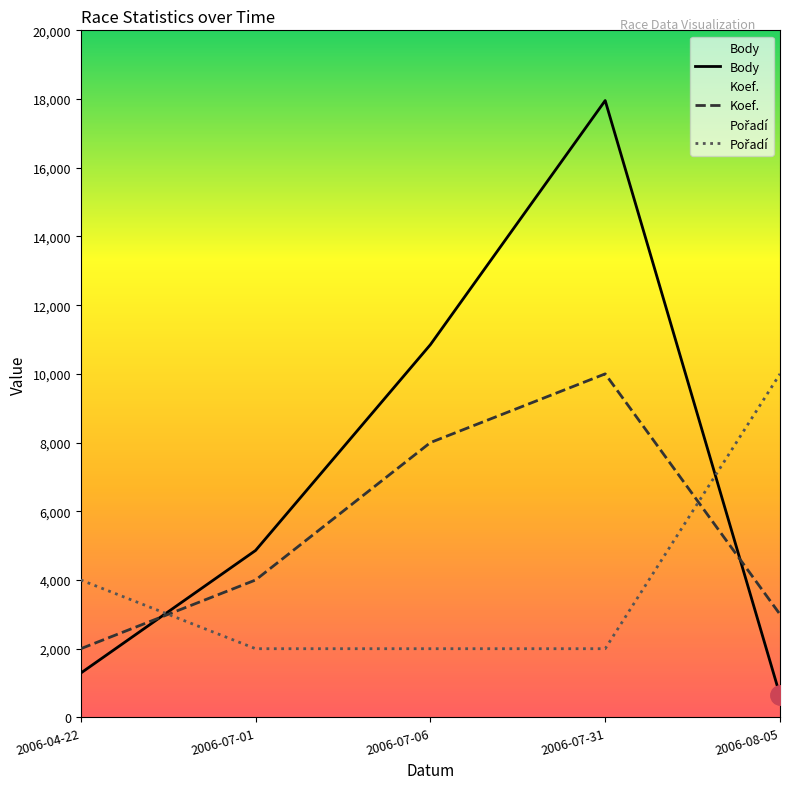

What is the difference between the Koef. values at 2006-07-01 and 2006-07-06?

4000